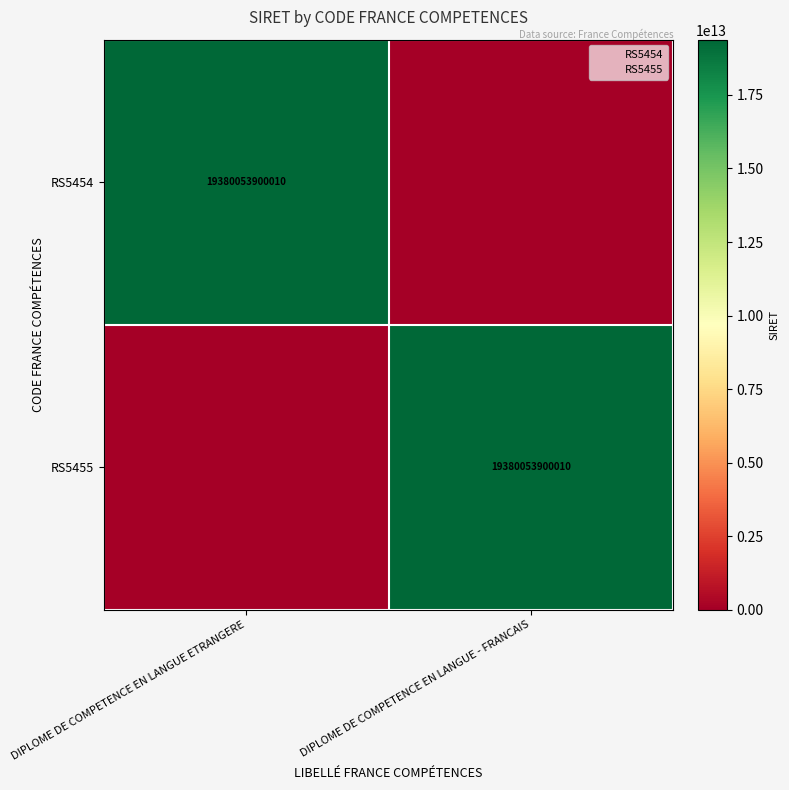

The value of RS5455 at DIPLOME DE COMPETENCE EN LANGUE - FRANCAIS is 19380053900010. True or false?

True